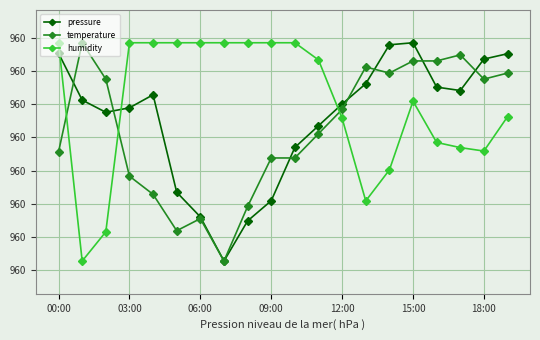

What are all the series names shown in the legend?

pressure, temperature, humidity